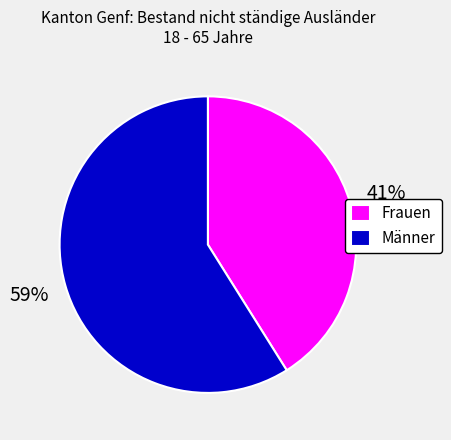

How many segments does this pie chart have?

2